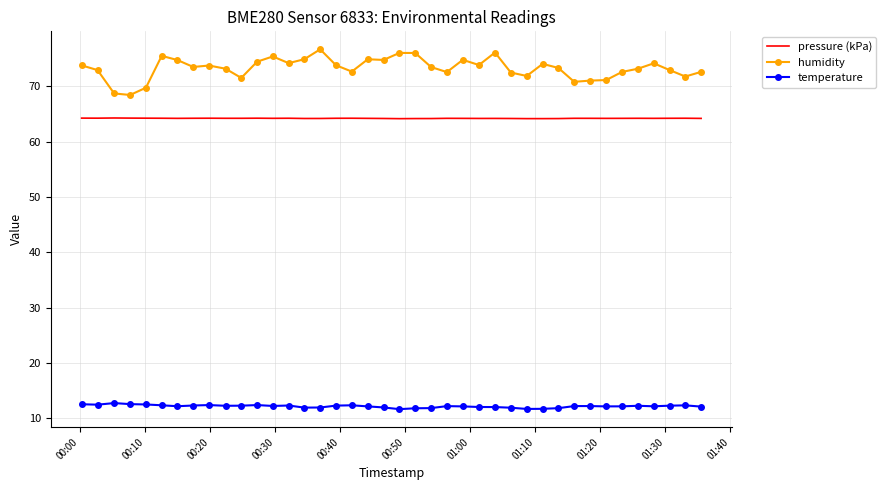

True or false: humidity and temperature cross at least once.

False